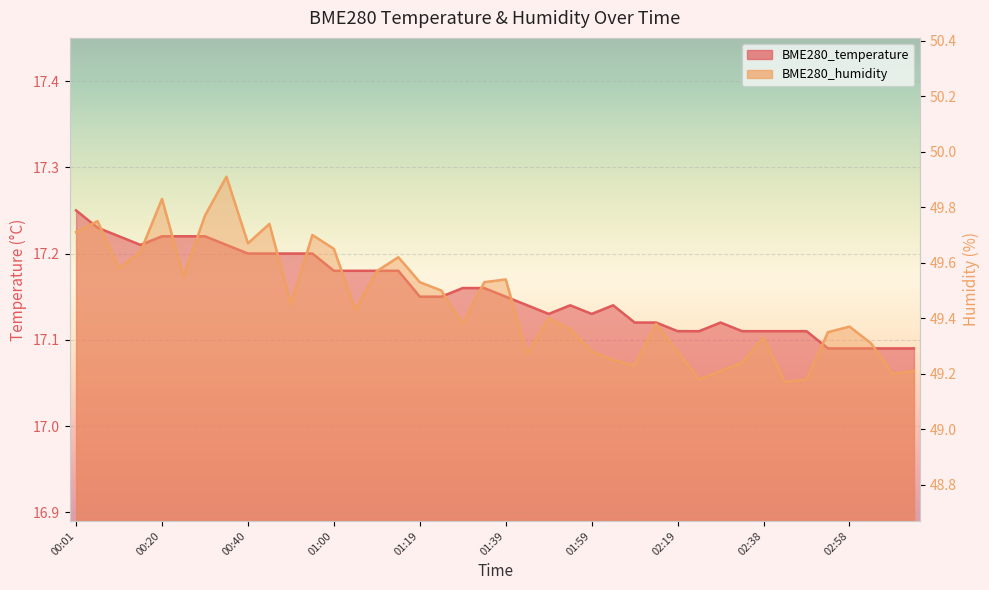

What is the value of the BME280_humidity point at the 15th from the left?

49.6